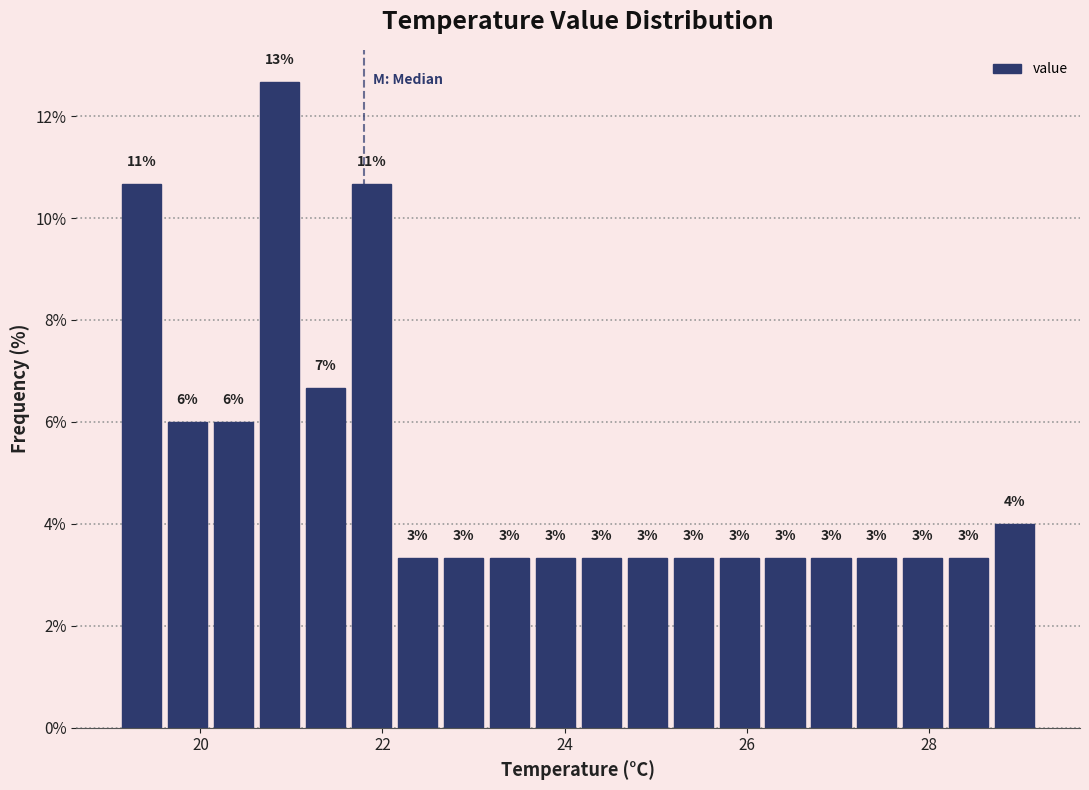

Around what value on the x-axis is the tallest bar? Give the approximate position of its centre, as read against the axis.

20.8